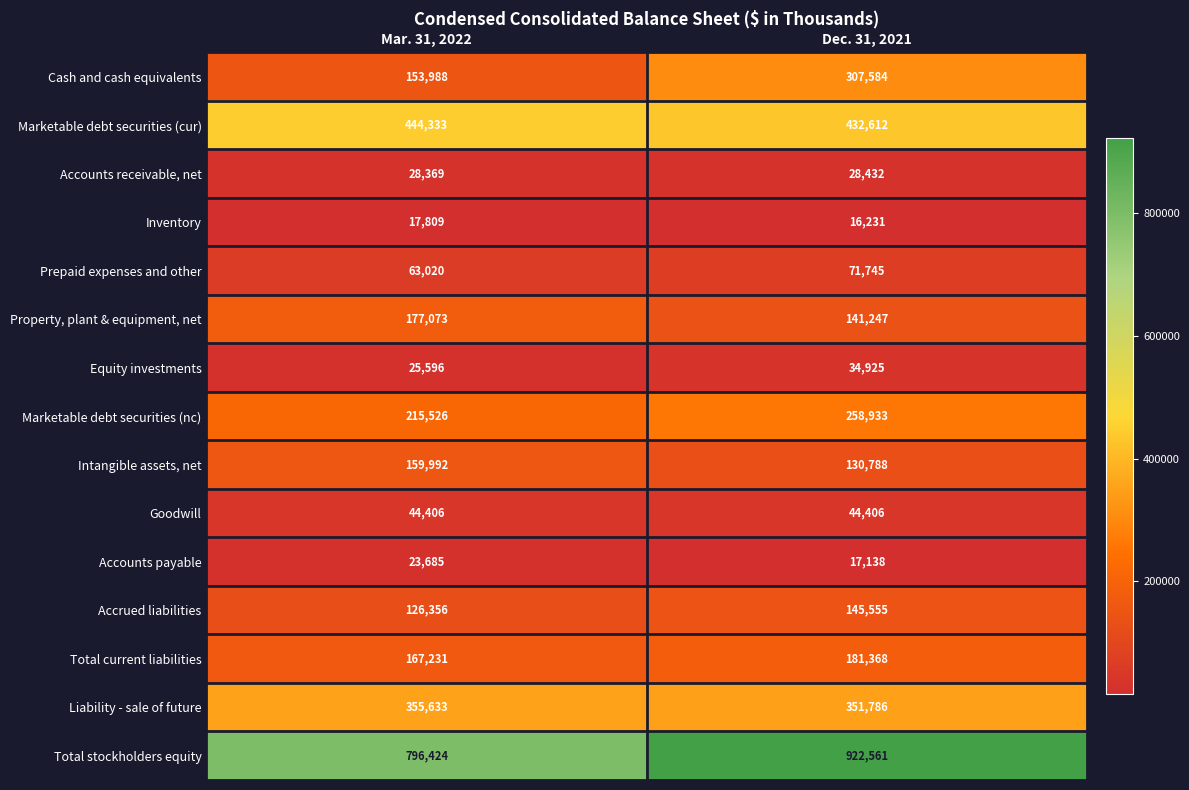

What is the average value of the Accrued liabilities series?

135956